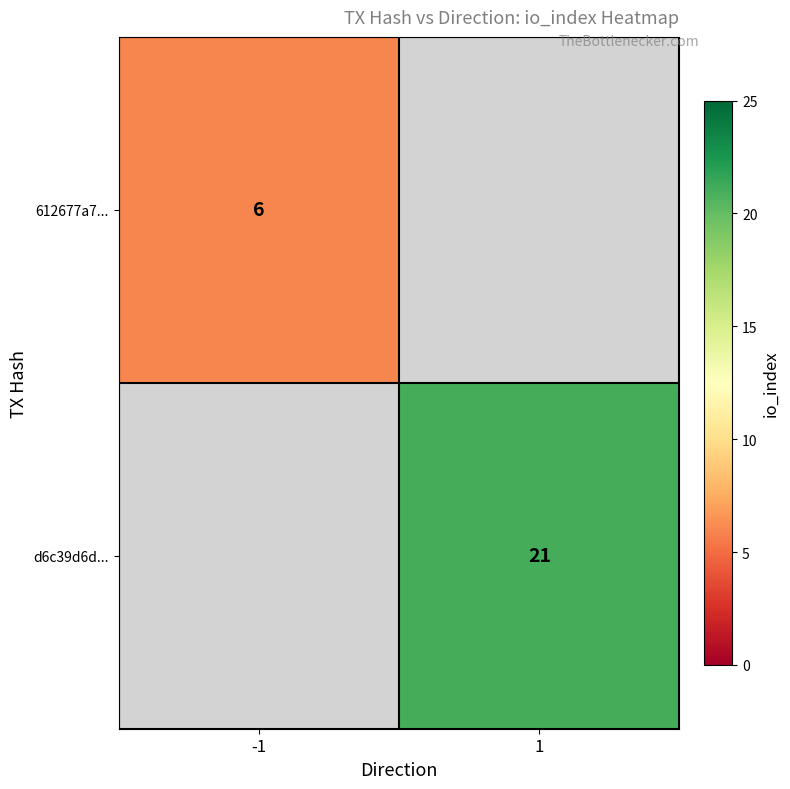

The d6c39d6d... series shows 21 at 1. True or false?

True